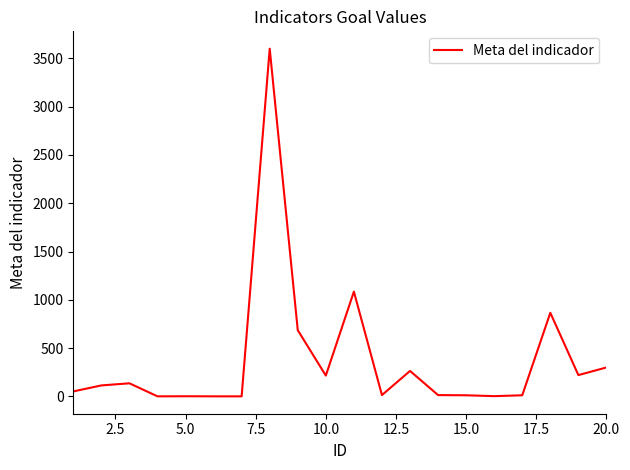

What is the difference between the maximum and minimum values?

3599